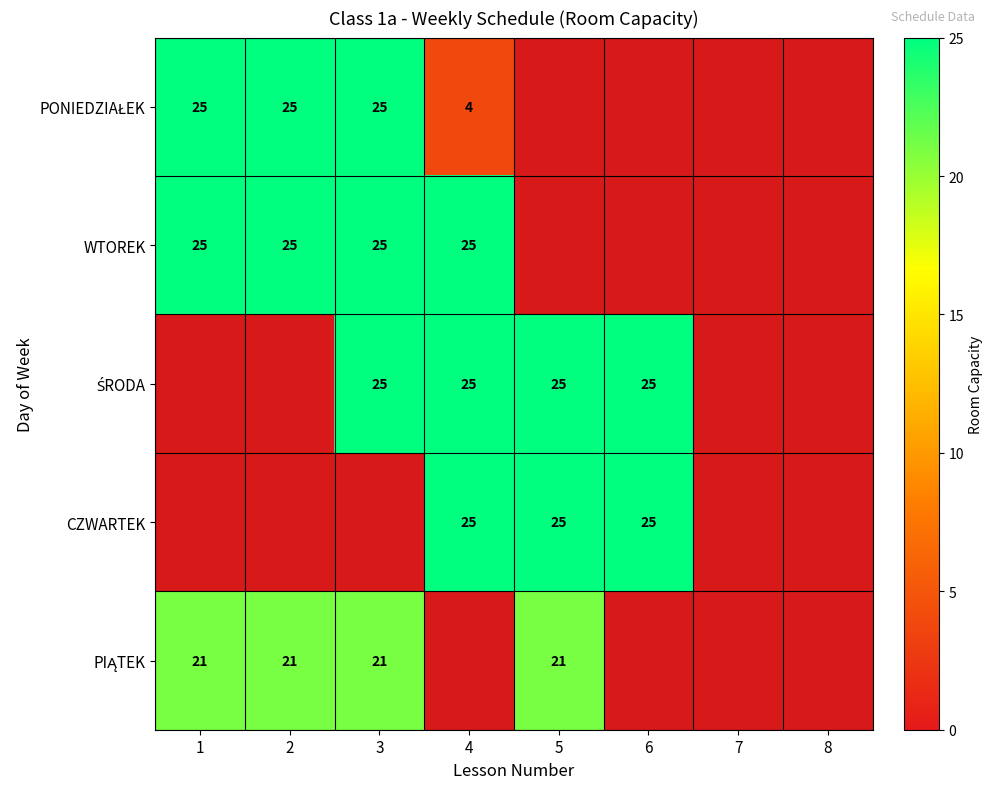

Which category has the lowest value in the ŚRODA series?

1